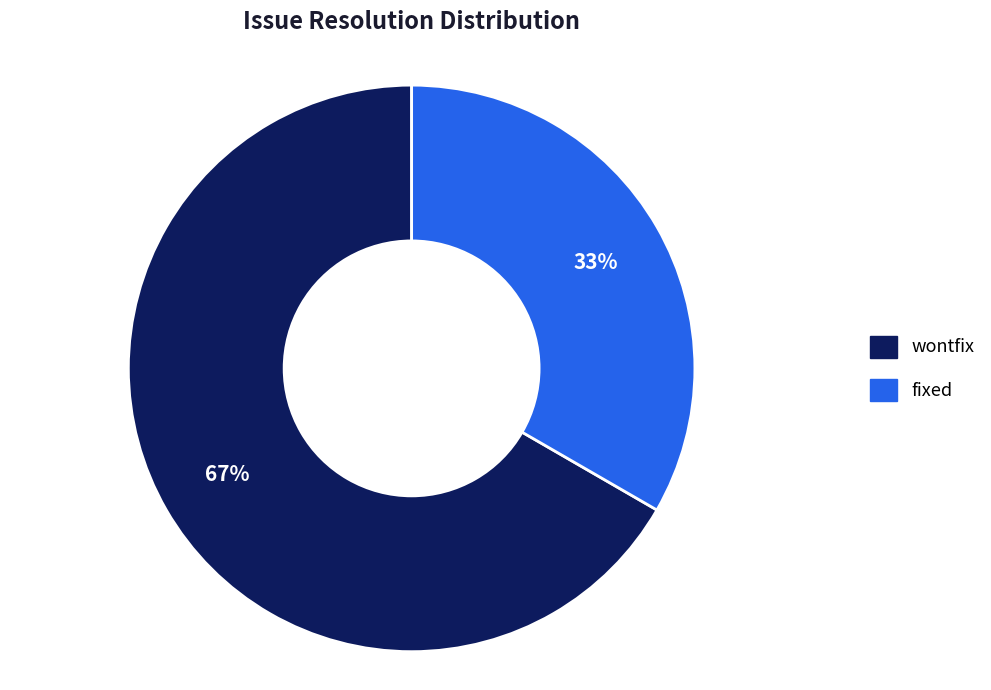

What is the largest slice in the pie chart?

wontfix